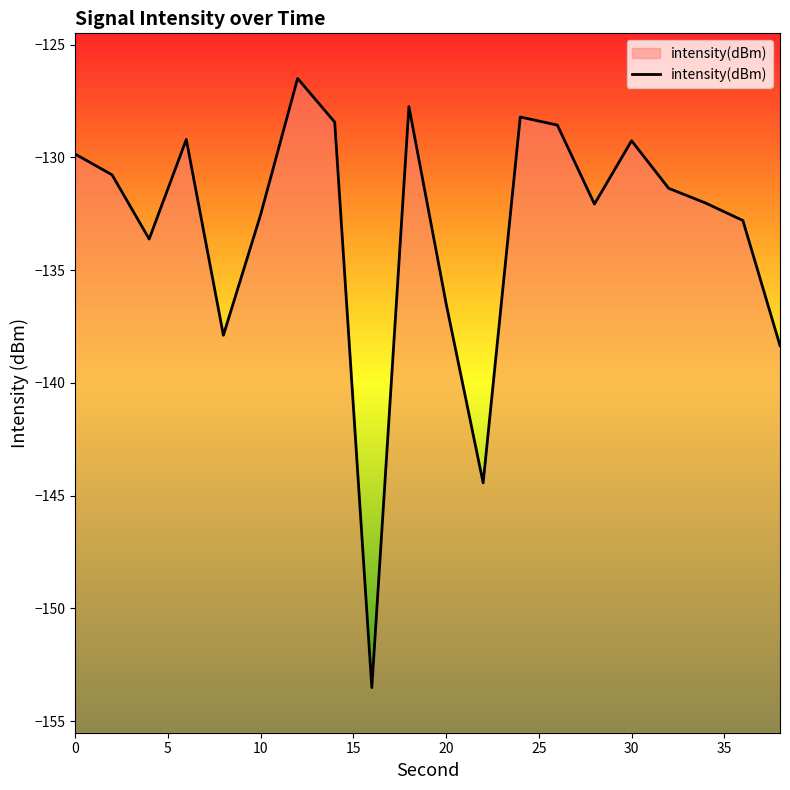

Which category has the lowest value across all series?

16